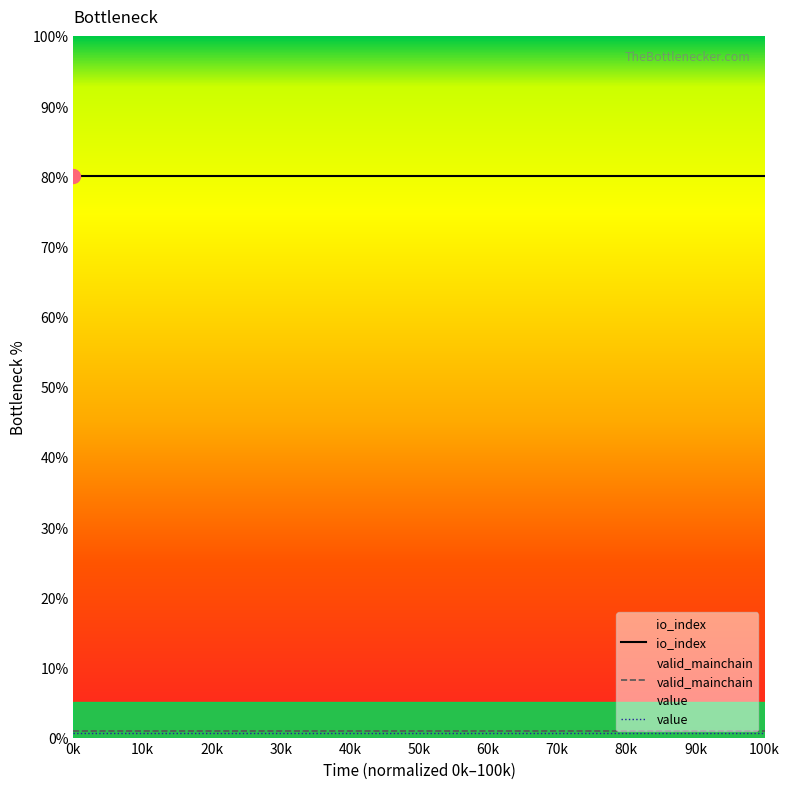

How many lines are shown in the chart?

3